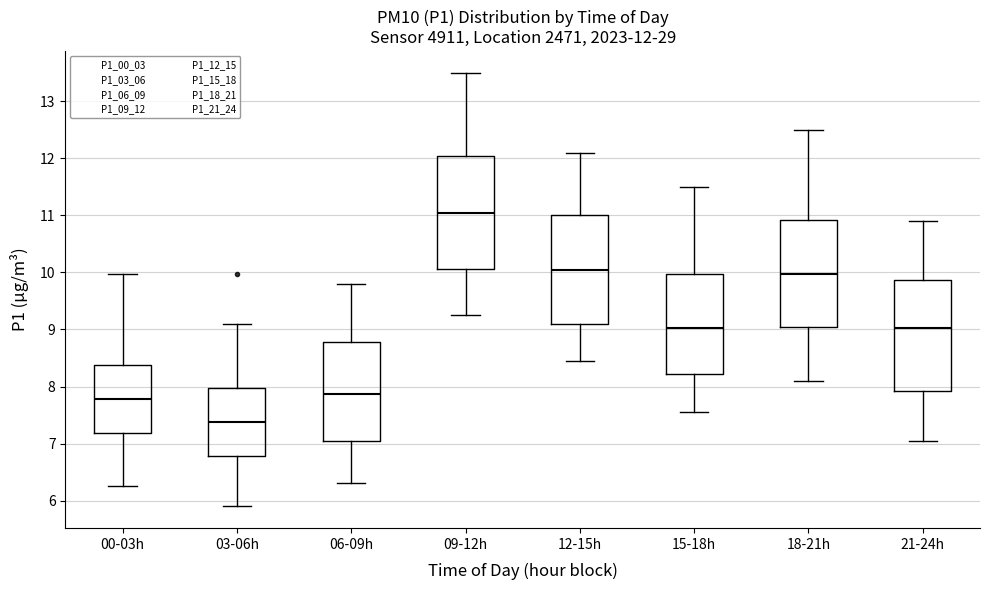

Which box has the lowest median line?

03-06h